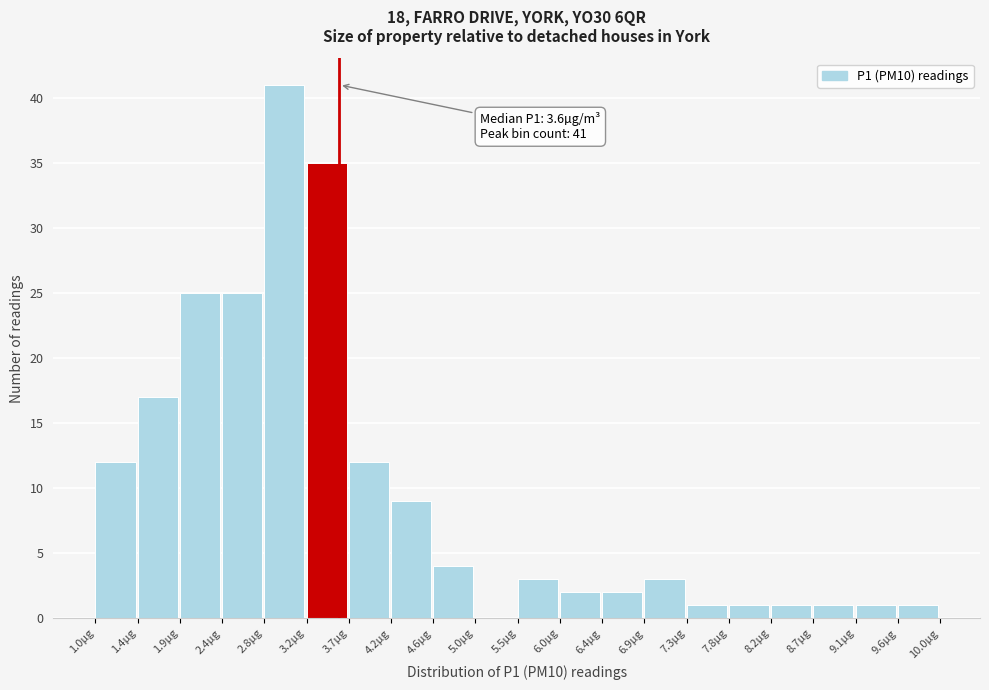

Over which range of the x-axis is the bar tallest?

2.80 to 3.25